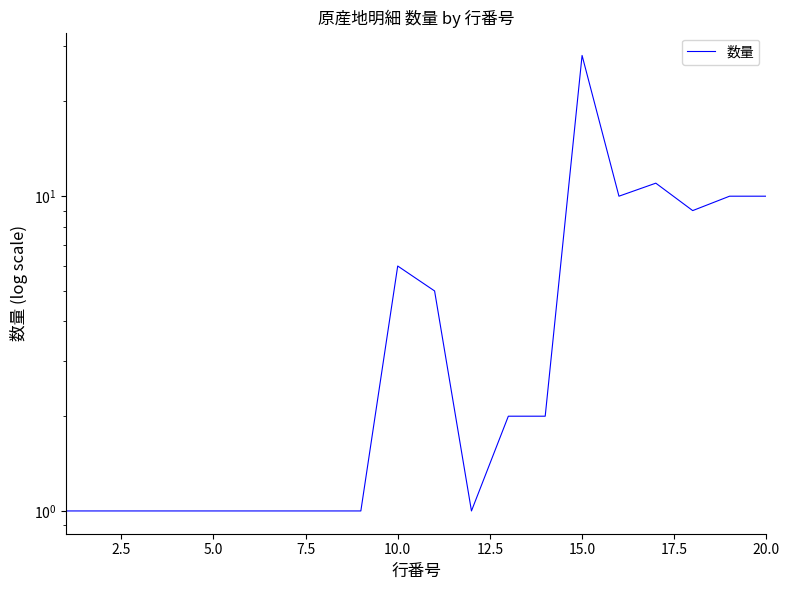

What is the difference between the second highest and second lowest values?

10